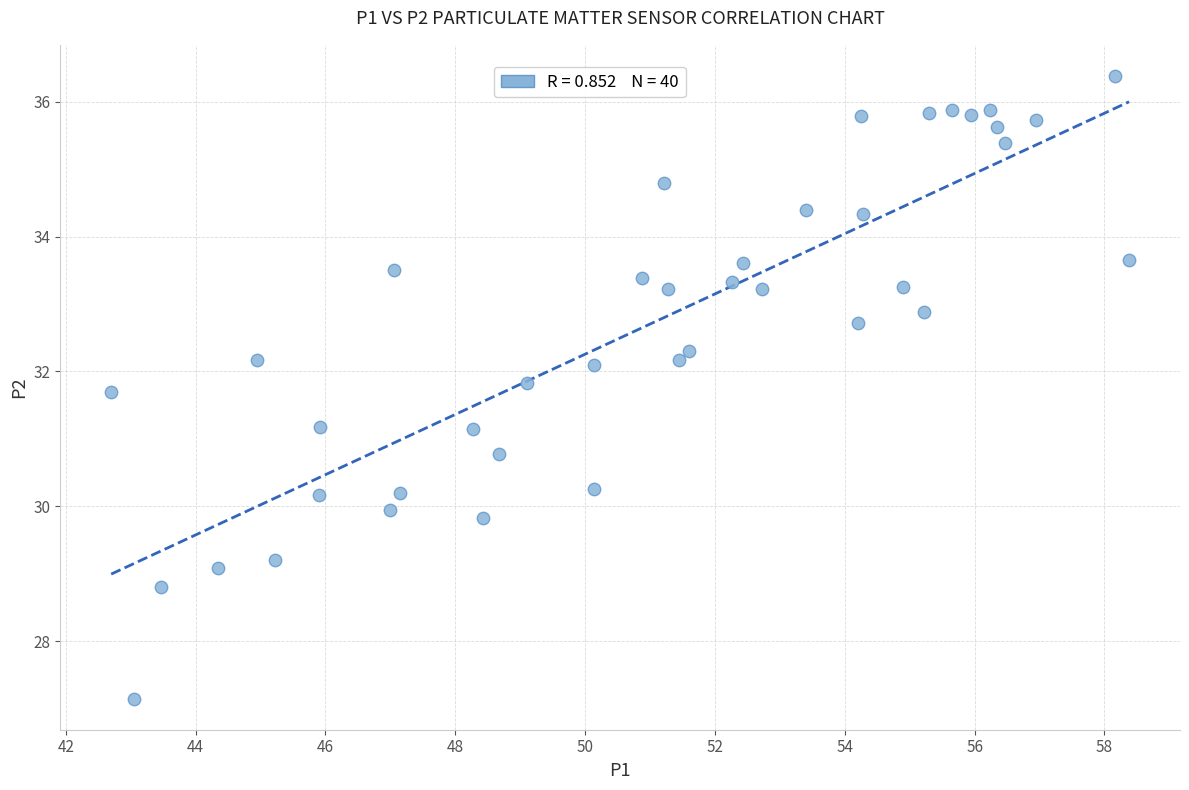

What is the range of X values (max minus min)?

15.7